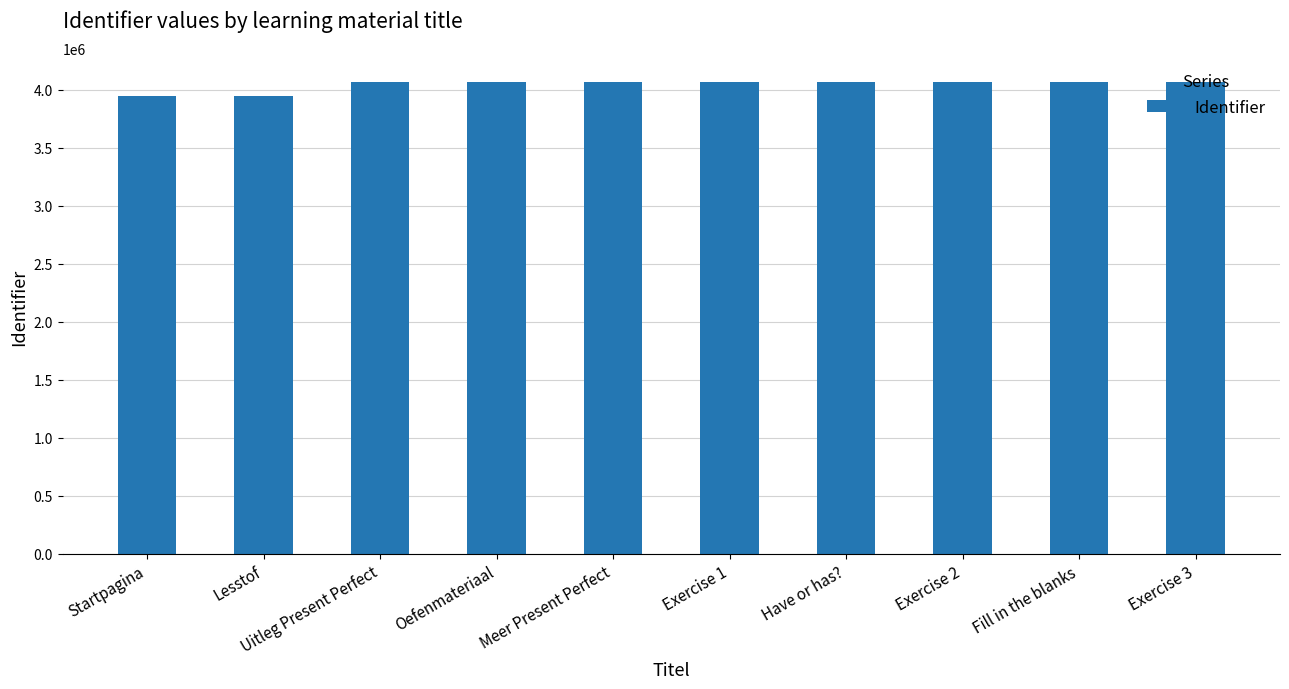

What is the smallest value displayed?

3948137